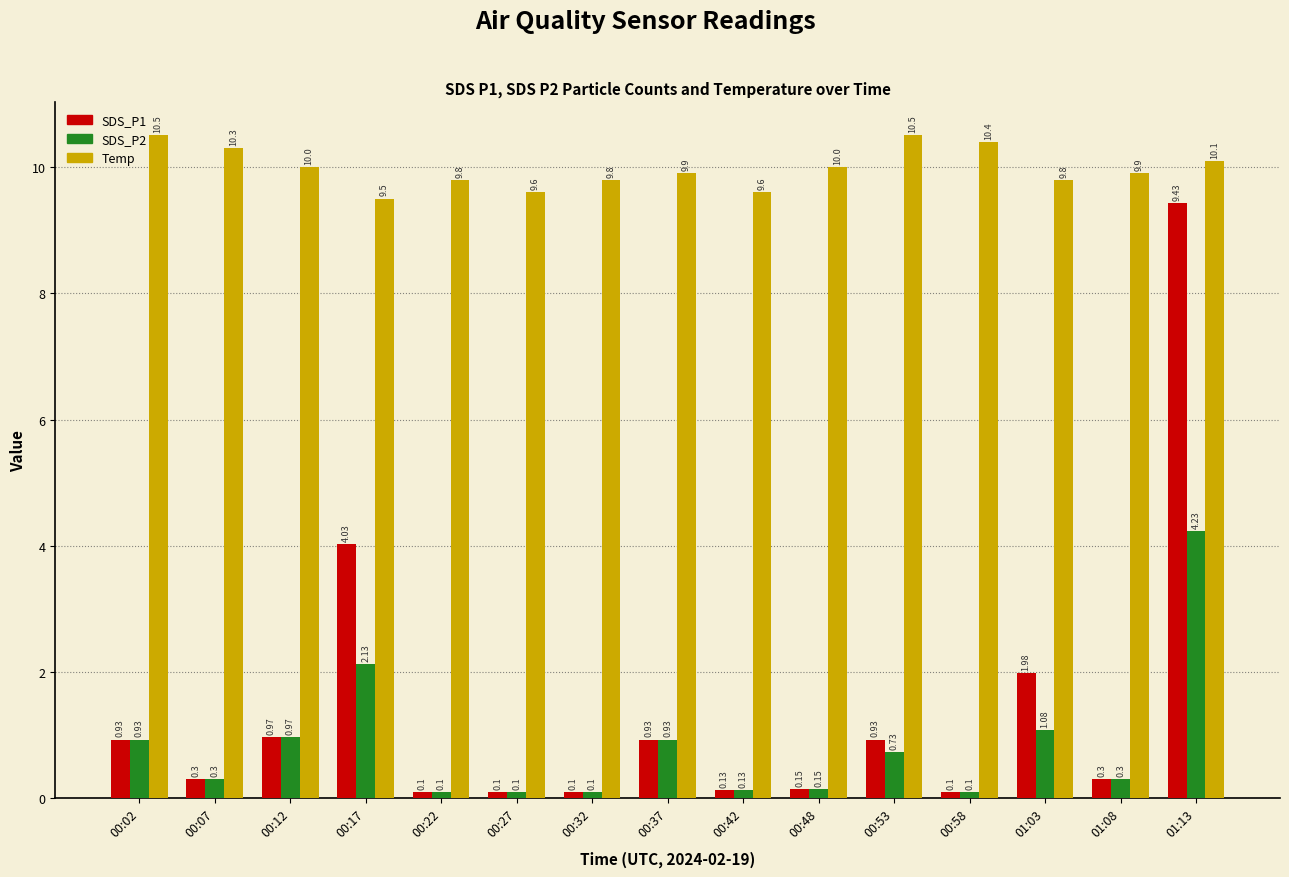

True or false: Temp has a value of 4.6 at 00:37.

False